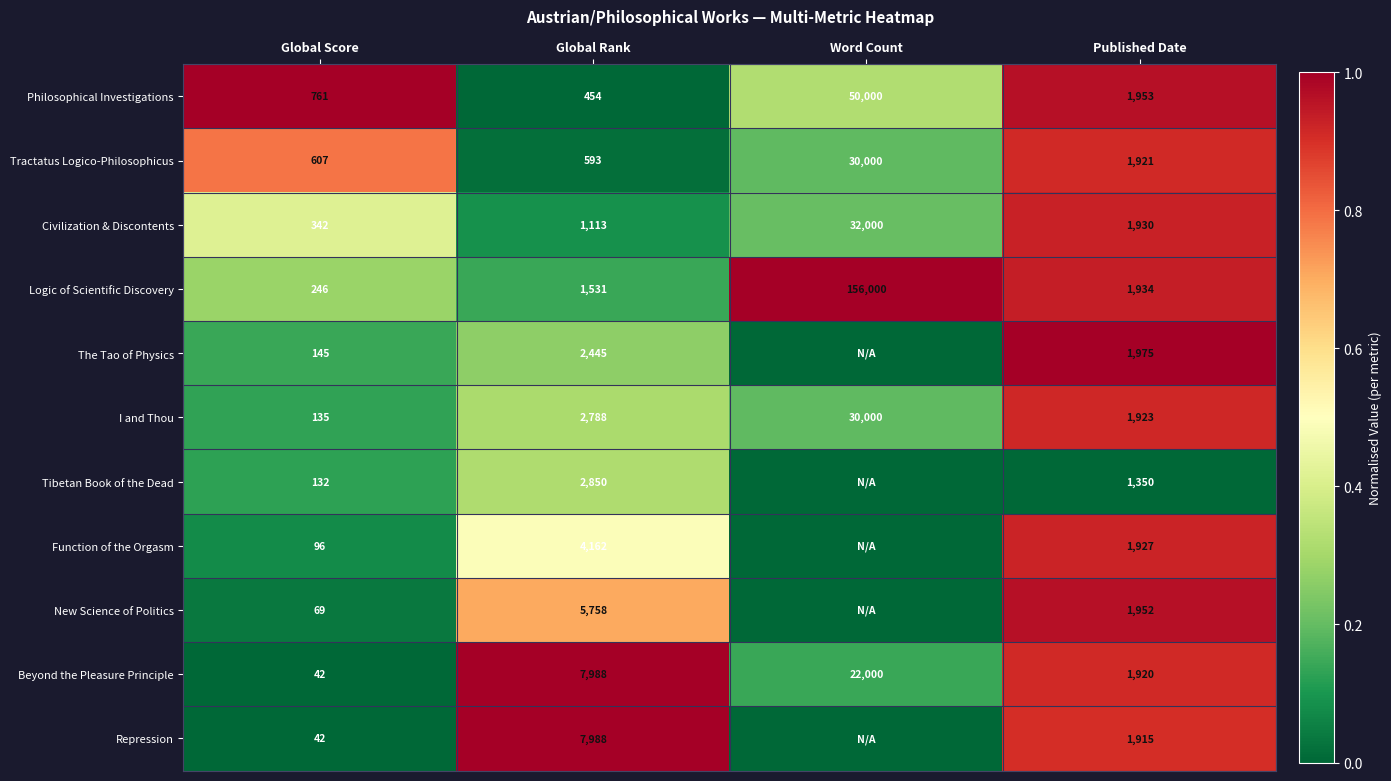

What is the highest value of the Logic of Scientific Discovery series?

156000